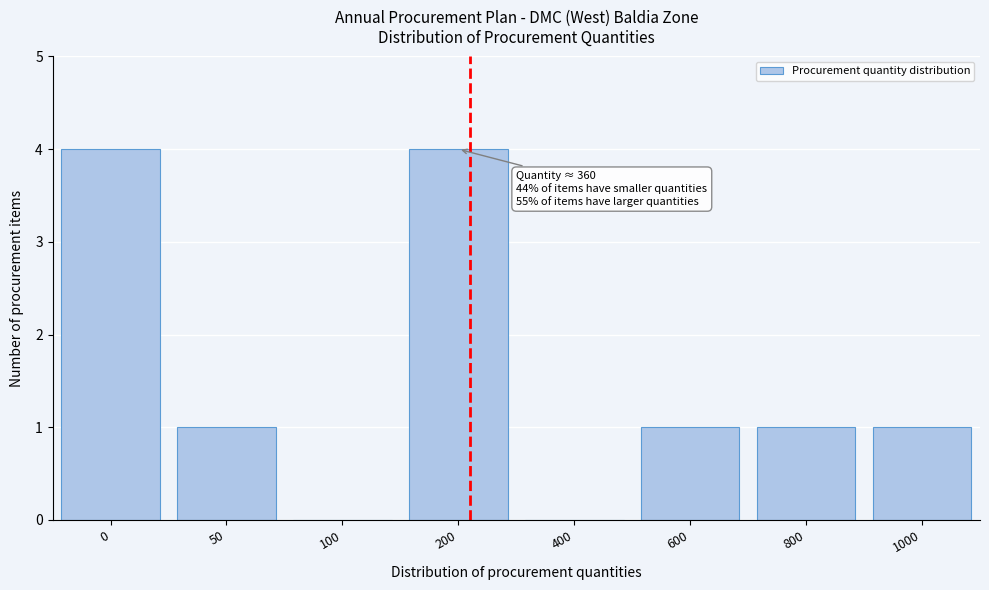

Reading left to right, transcribe all the data shown in this chart.

0=4	50=1	100=0	200=4	400=0	600=1	800=1	1000=1